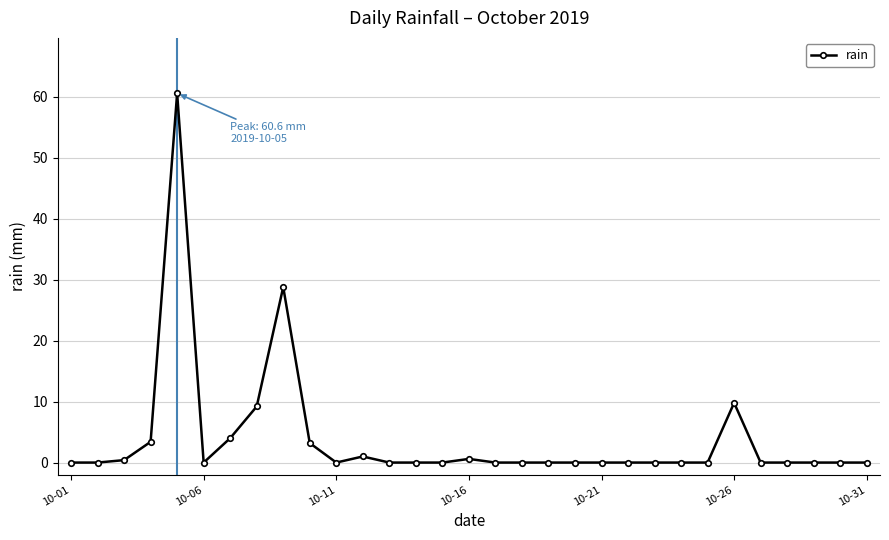

What is the value of the 9th point from the left?

28.8